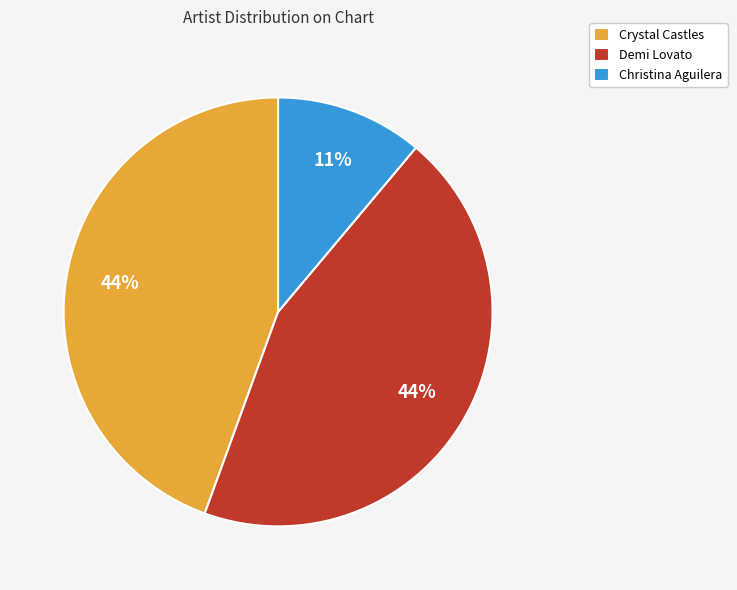

To the nearest percent, what is the difference between the largest and smallest slice percentages?

33%